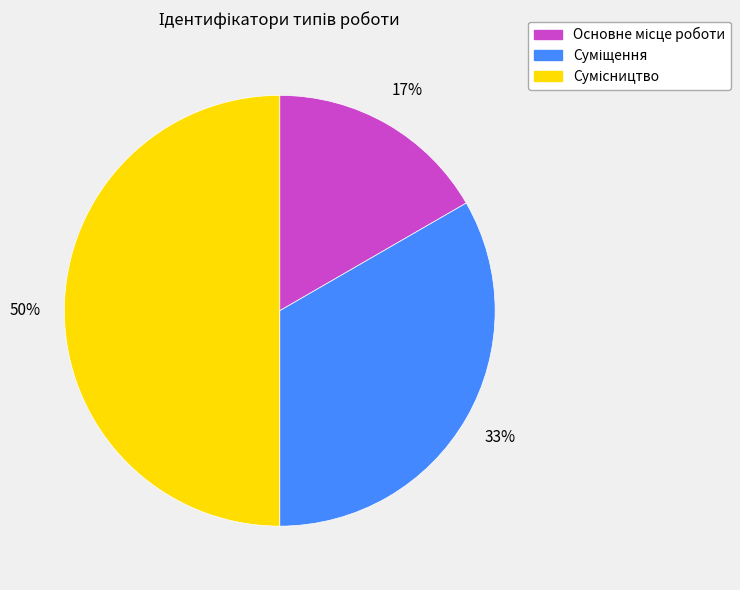

To the nearest percent, what is the difference between the largest and smallest slice percentages?

33%